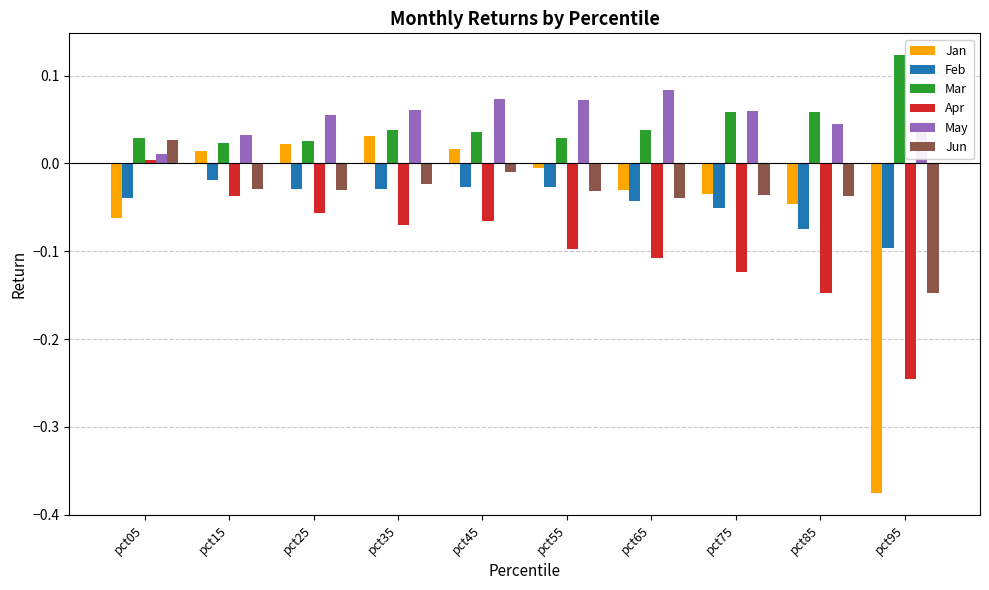

What is the difference between the maximum and minimum values in the Jan series?

0.4